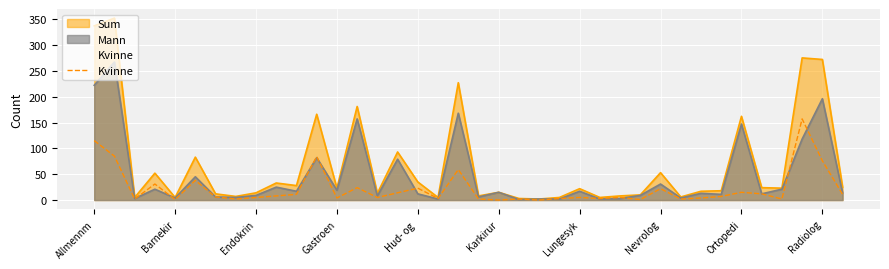

How many values are below 6?

19